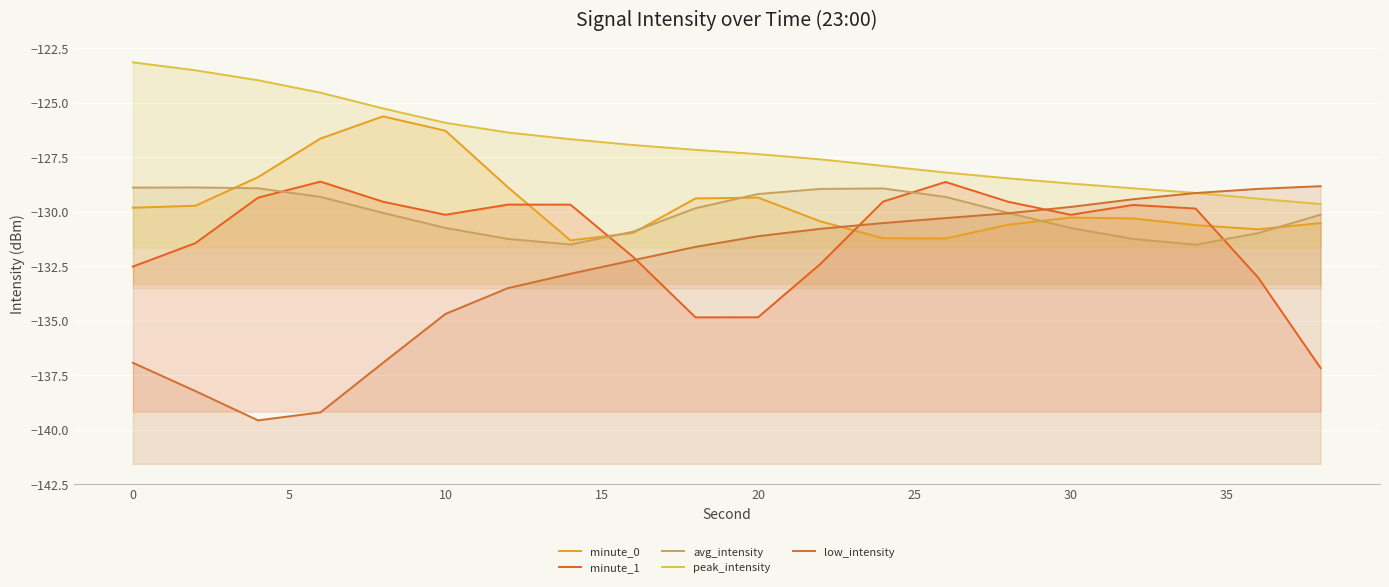

True or false: peak_intensity has more than 2 interior local peaks.

False